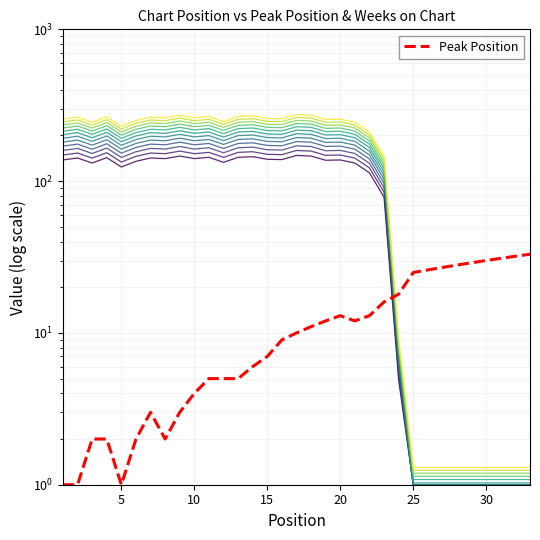

Which series has the largest total across all categories?

Weeks on Chart (v1)